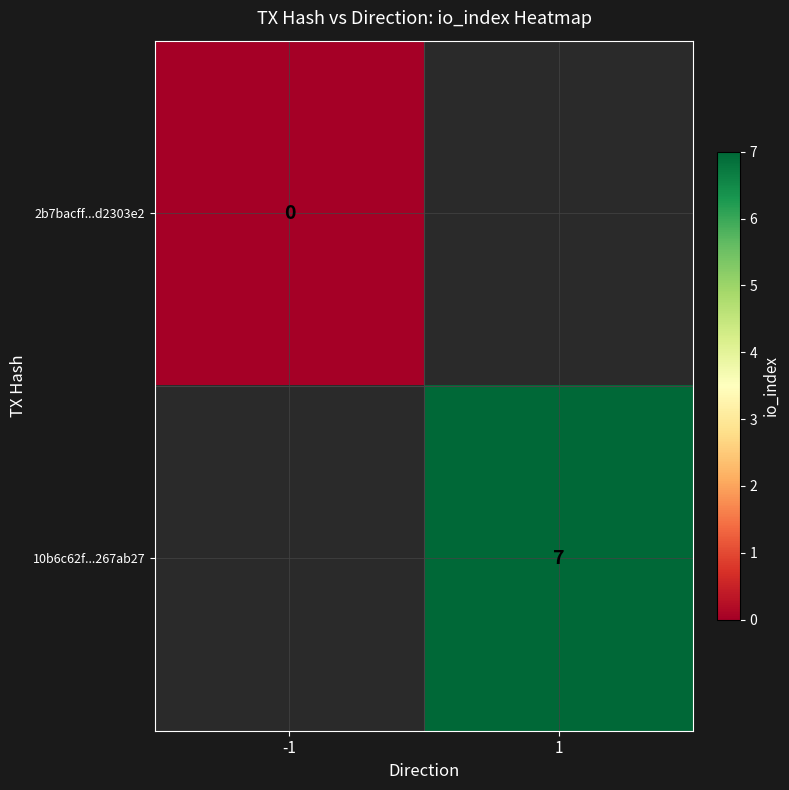

Is it true that 10b6c62f...267ab27 equals 7 at 1?

True